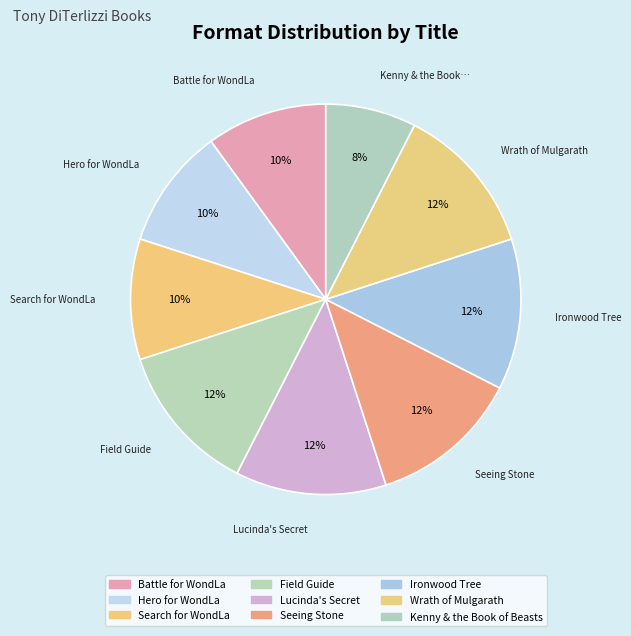

The Search for WondLa slice represents 10% of the pie. True or false?

True